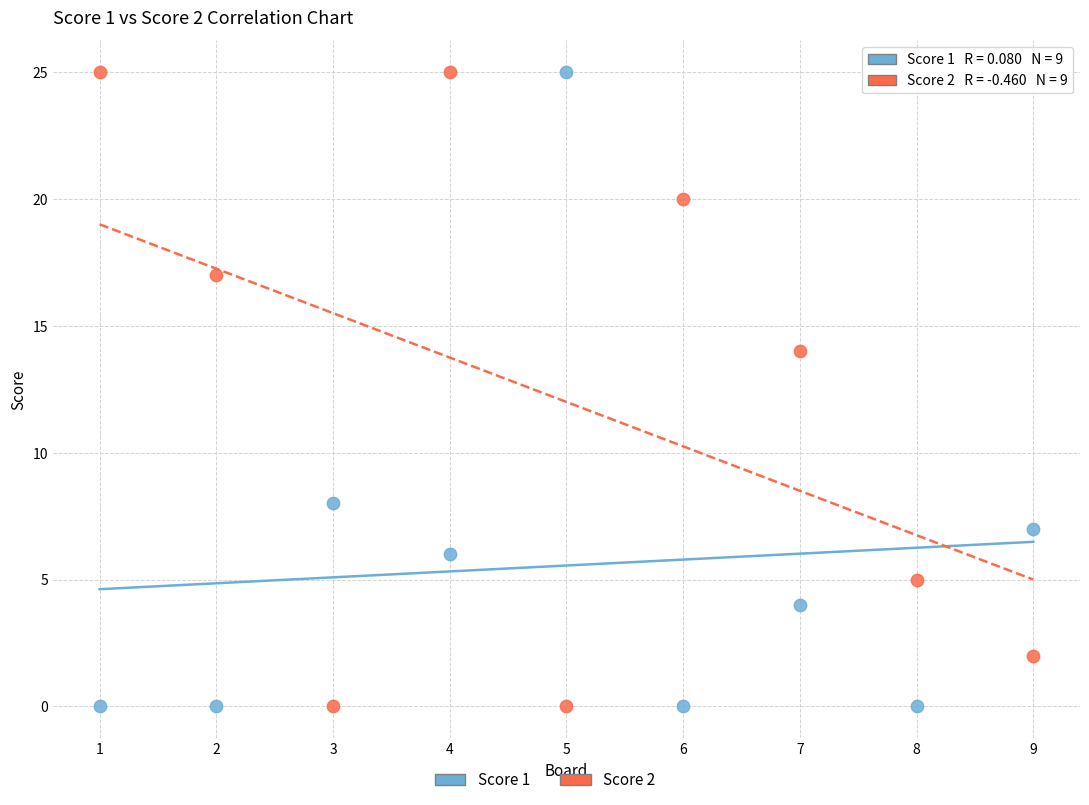

Across all data points, what is the range of X values (max minus min)?

8